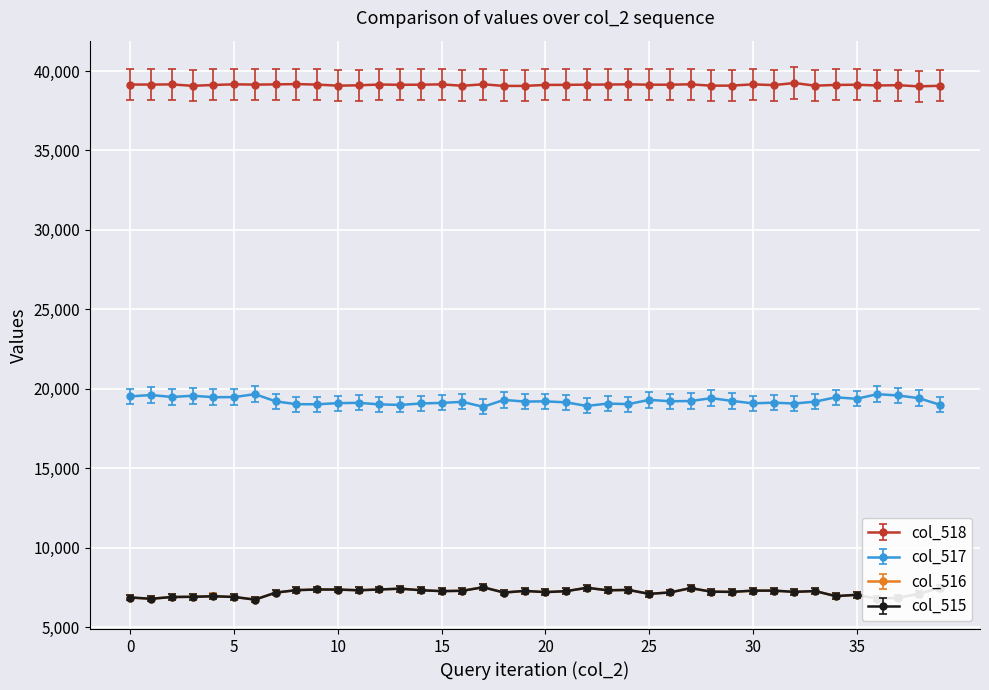

True or false: col_517 and col_516 cross at least once.

False